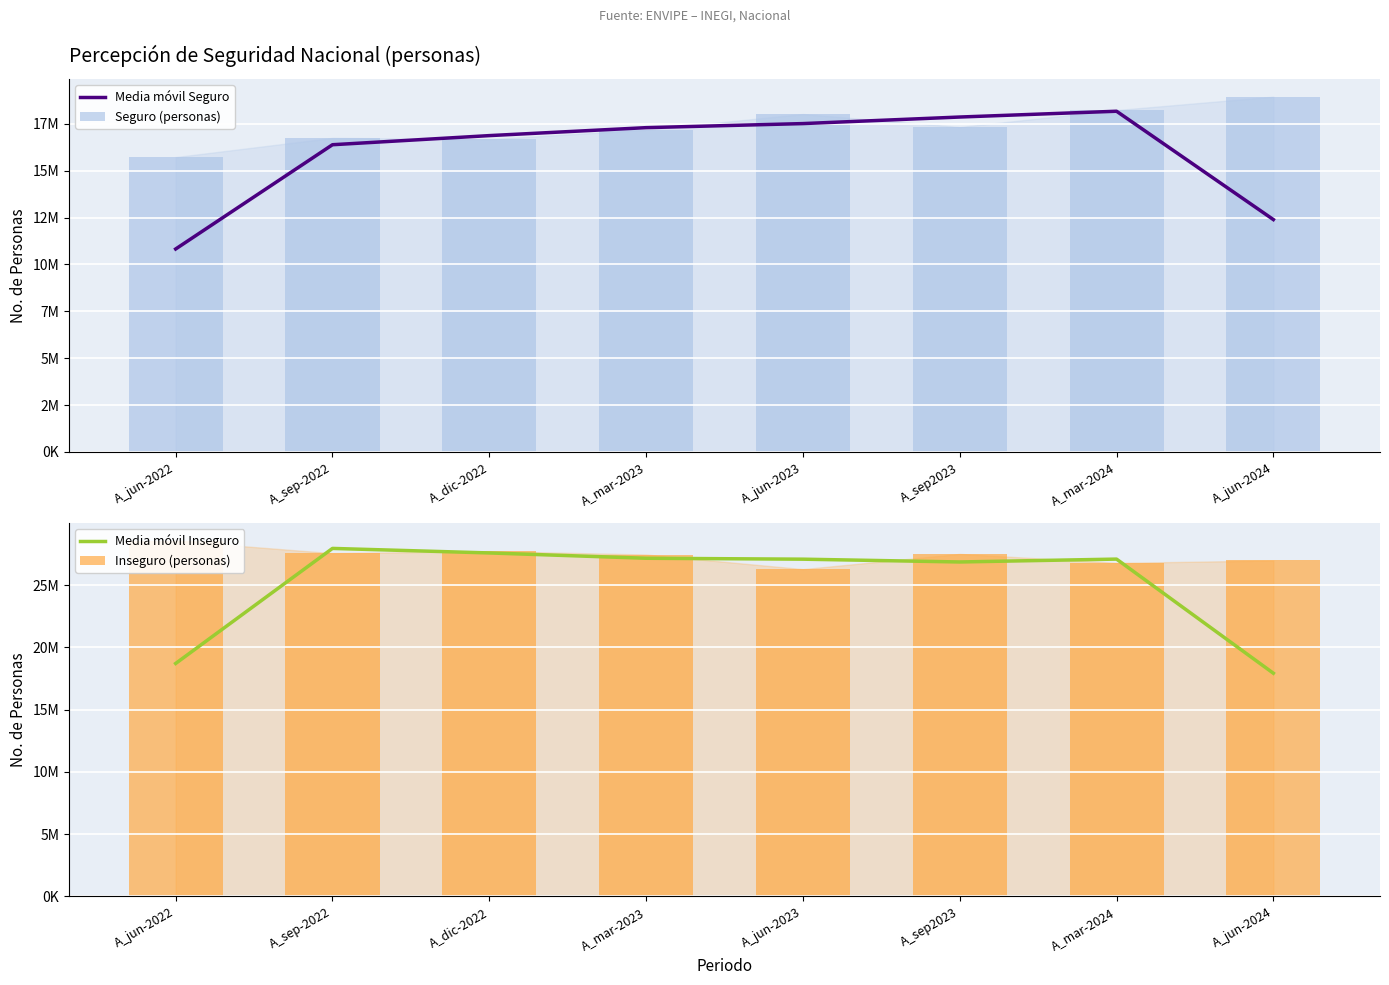

Which category has the highest value in the Seguro (personas) series?

A_jun-2024